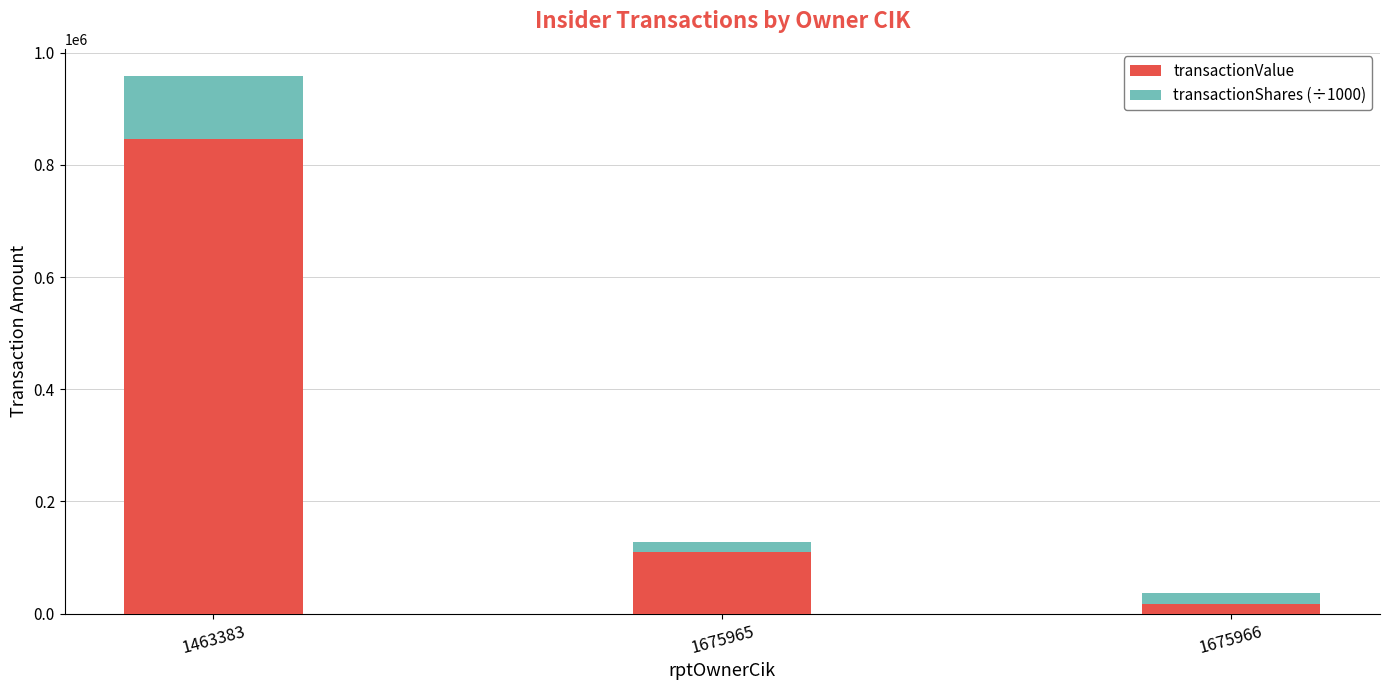

Reading right to left, transcribe the values for transactionValue.

1675966=17187.0	1675965=110556.0	1463383=845470.0